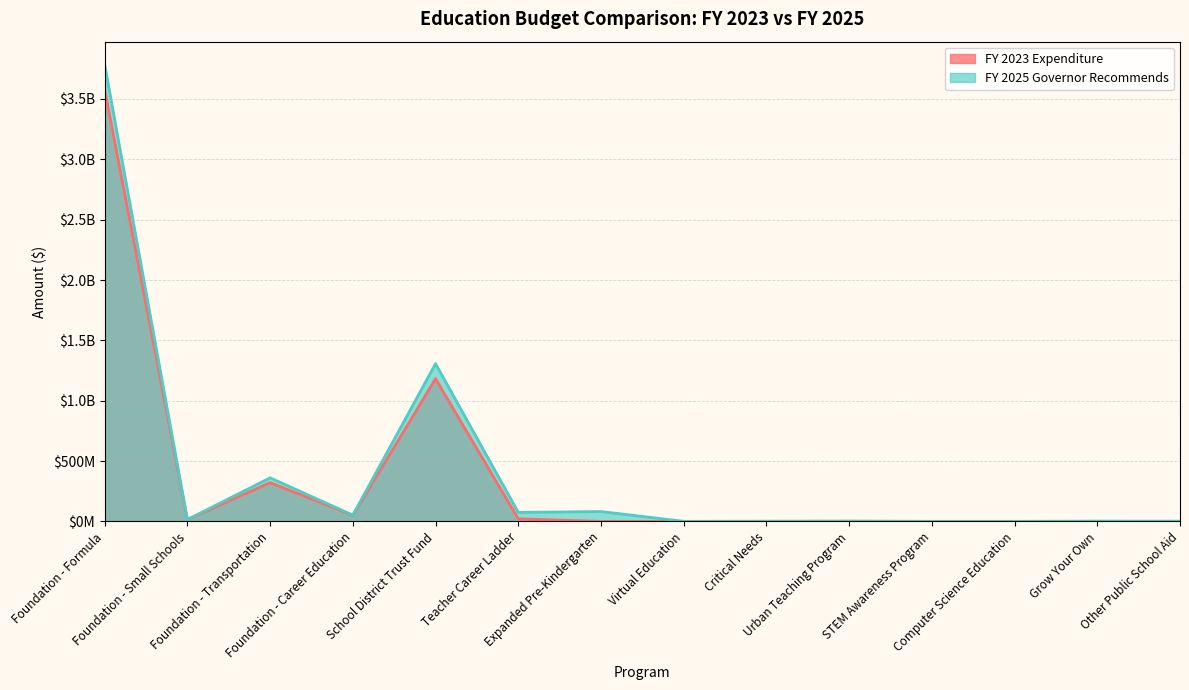

At which label does FY 2023 Expenditure first exceed 1649000?

Foundation - Formula